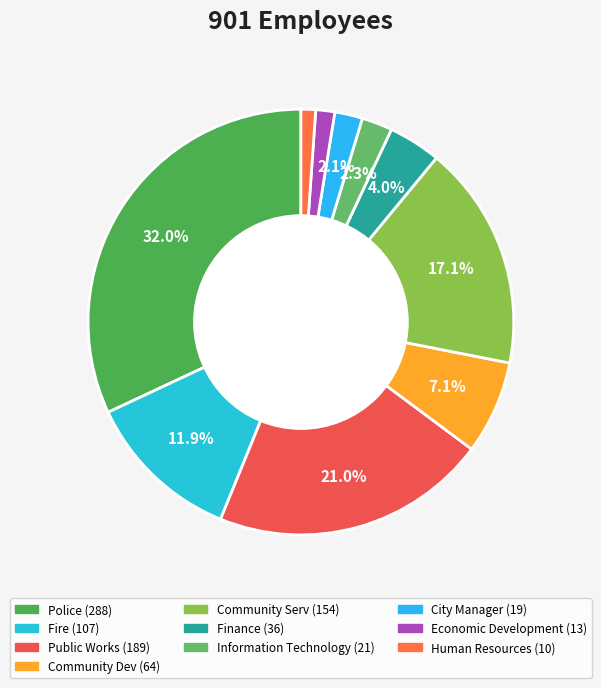

How many slices are in this pie chart?

10